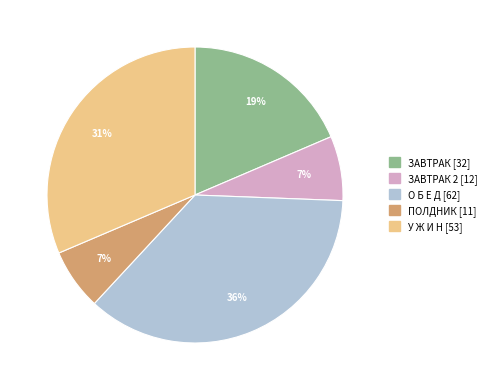

How many segments does this pie chart have?

5